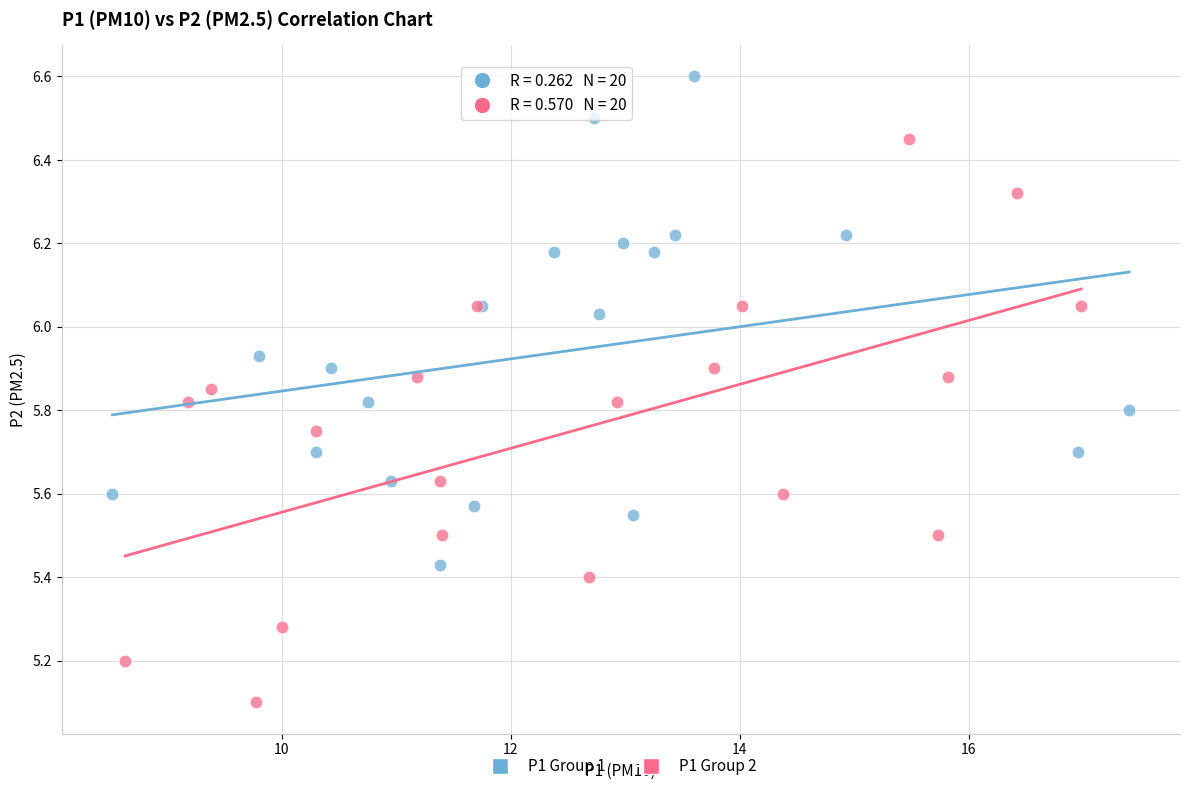

Which series reaches the maximum Y coordinate?

P1 Group 1